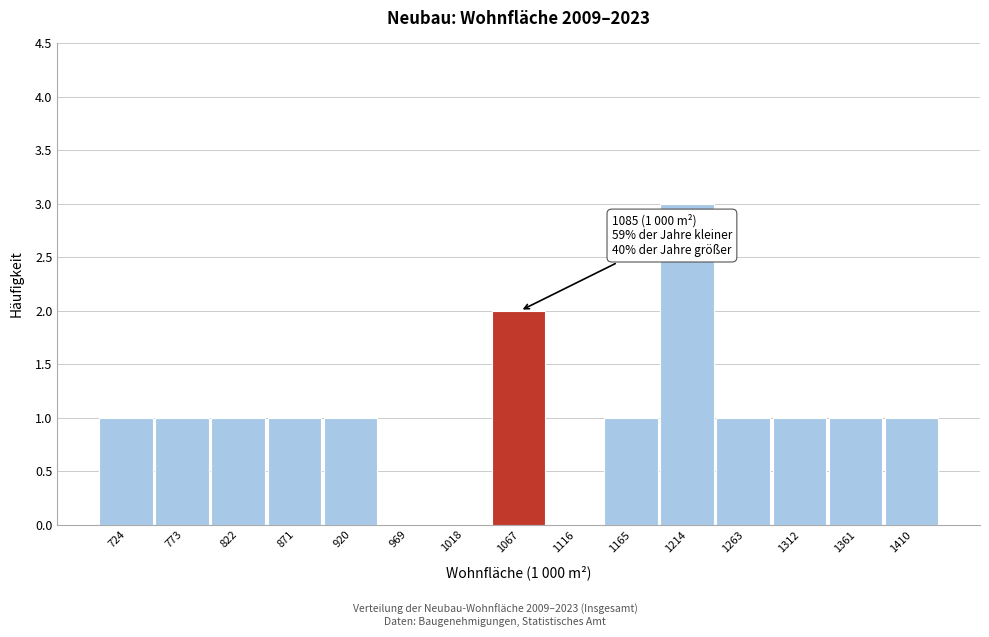

Reading left to right, list all the values displayed in this chart.

724=1	773=1	822=1	871=1	920=1	969=0	1018=0	1067=2	1116=0	1165=1	1214=3	1263=1	1312=1	1361=1	1410=1